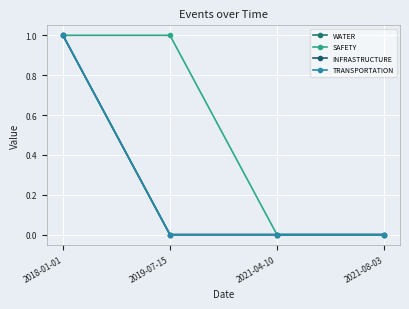

Does the chart have visible grid lines?

Yes